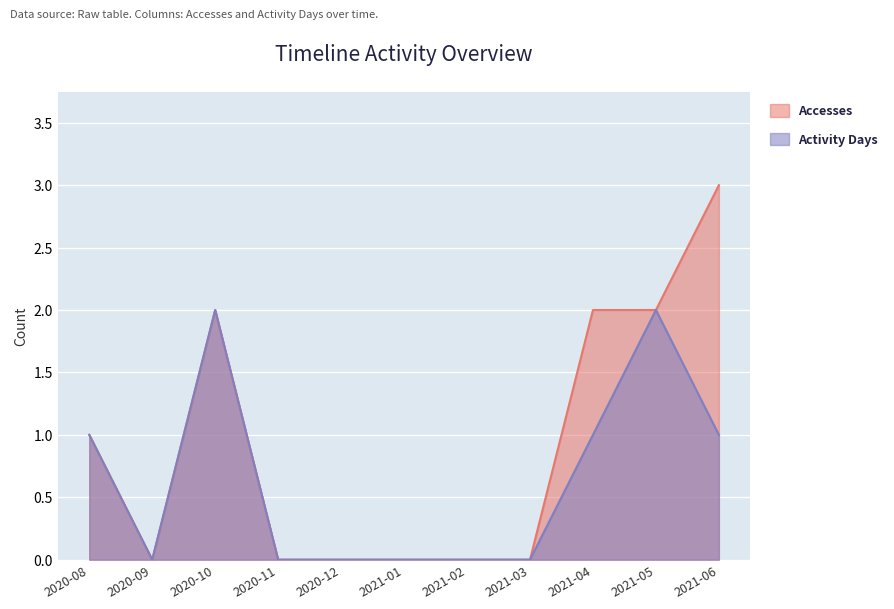

Between 2021-03 and 2021-02, which is larger?

2021-03